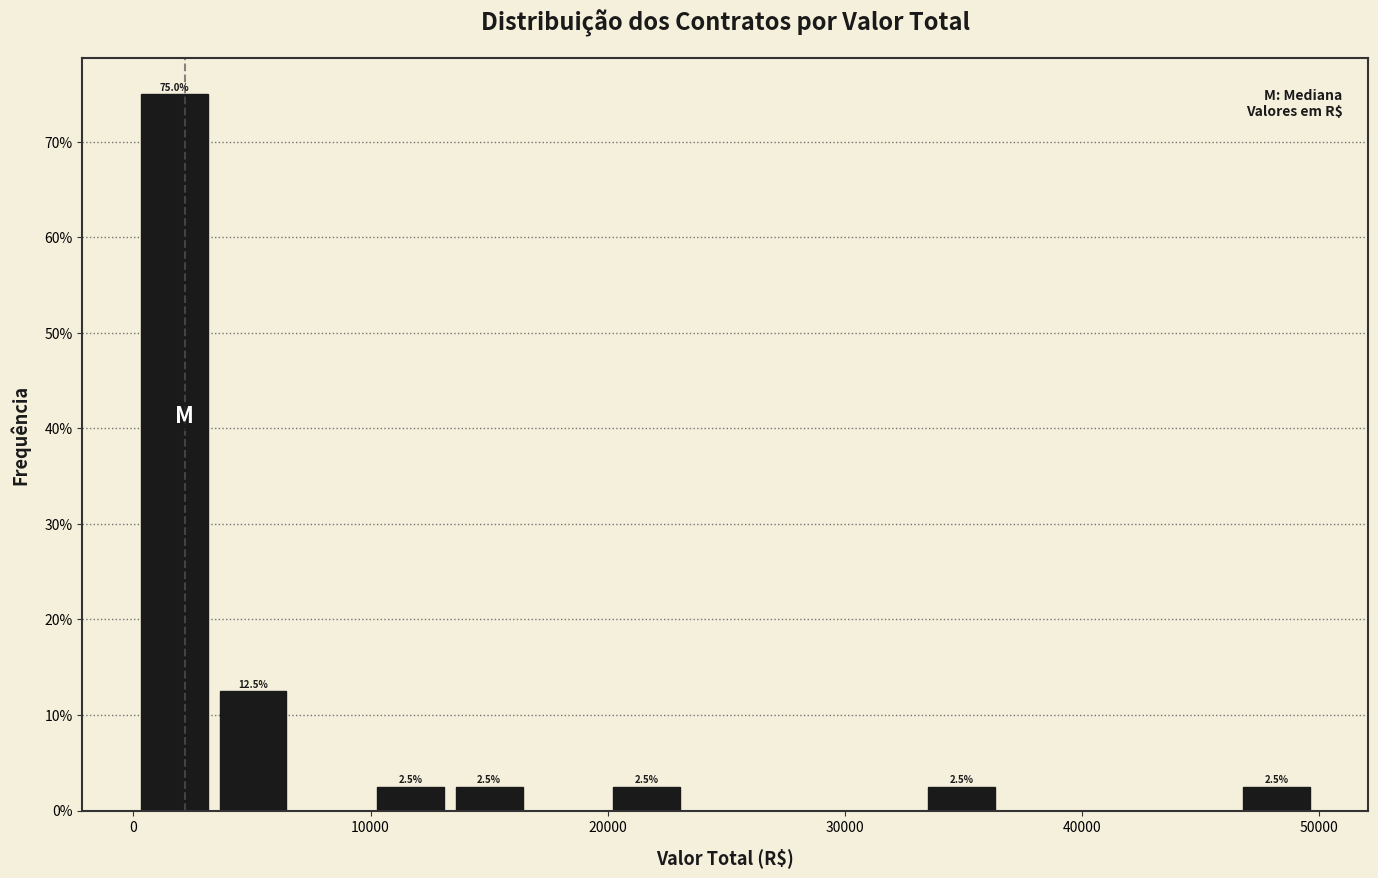

Around what value on the x-axis is the tallest bar? Give the approximate position of its centre, as read against the axis.

2000